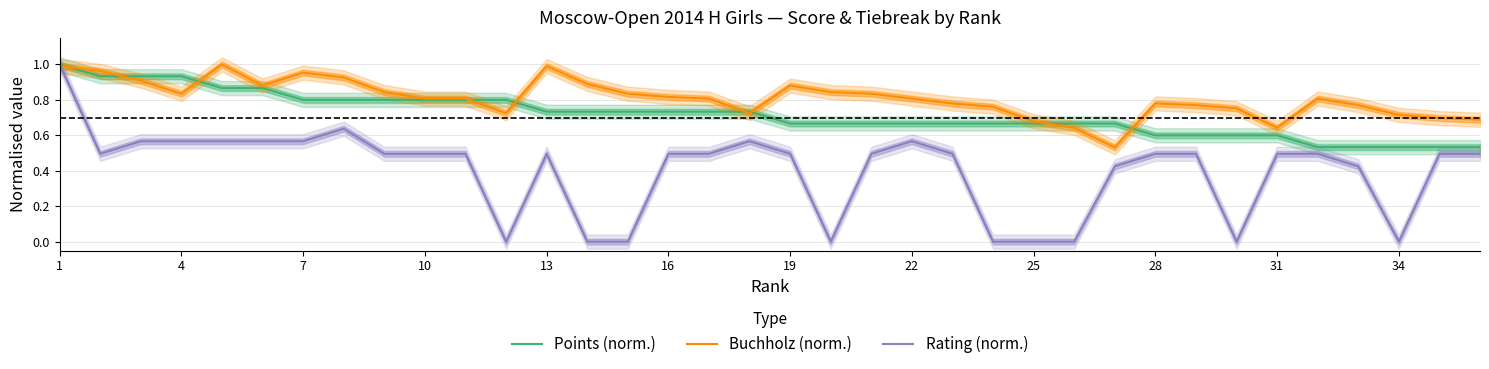

In Rating (norm.), how many points are higher than both neighbors (excluding endpoints)?

4